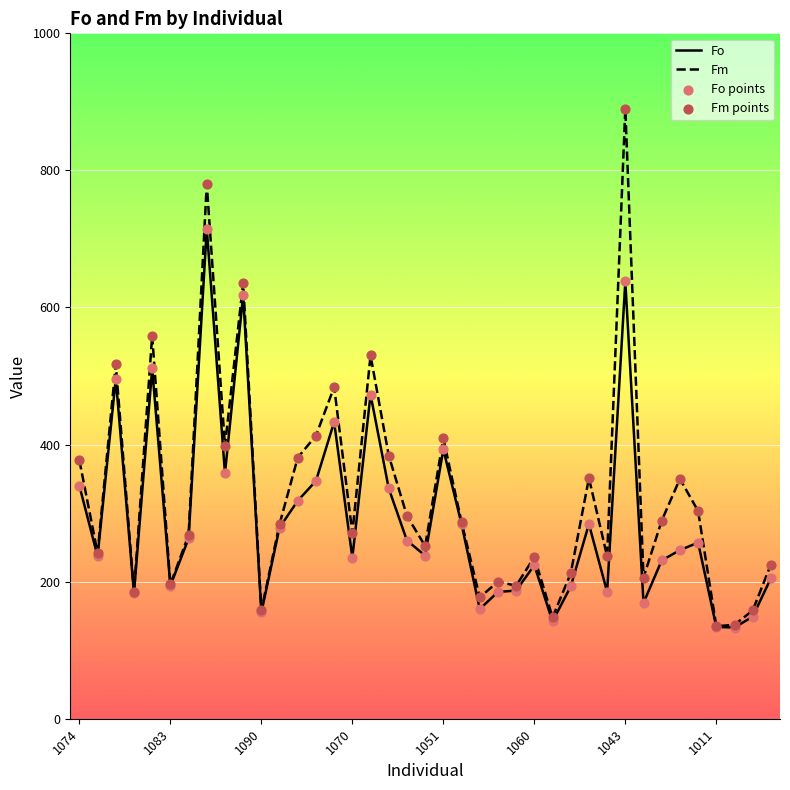

What is the greatest value displayed?

890